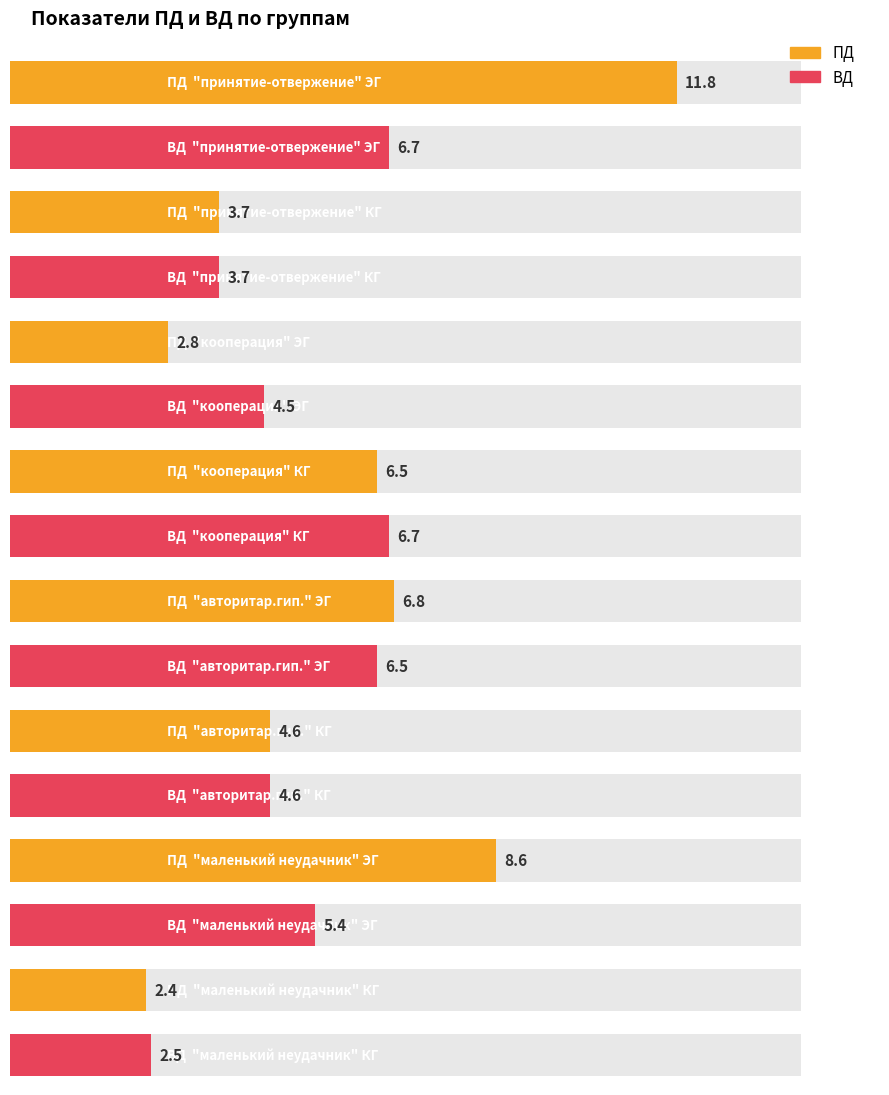

Between "принятие-отвержение" ЭГ and "кооперация" ЭГ, which is larger?

"принятие-отвержение" ЭГ